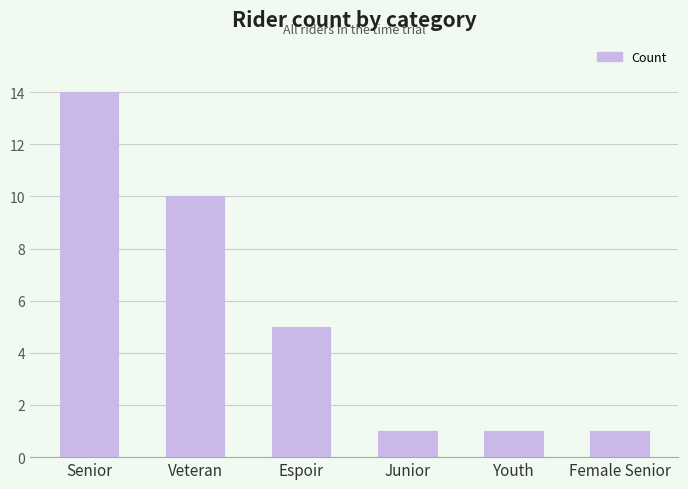

What is the value of the 3rd bar from the left?

5